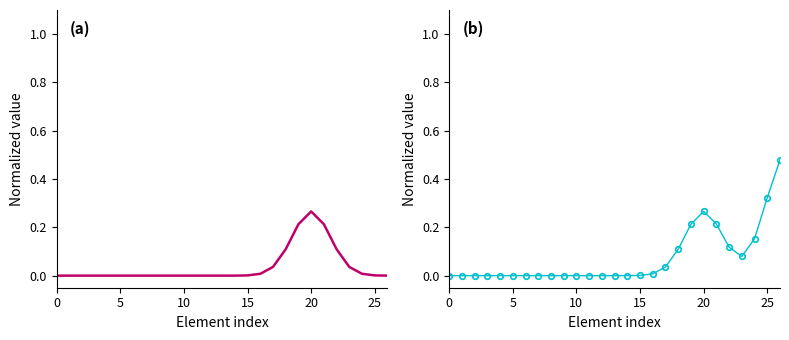

True or false: Min markers and Min cross at least once.

False